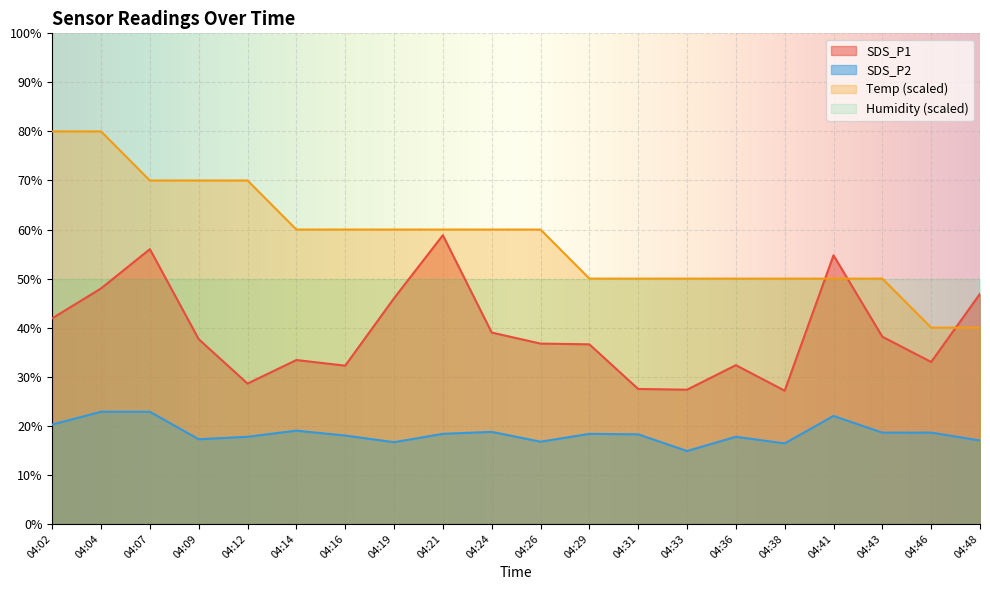

How many categories are shown in the chart?

20